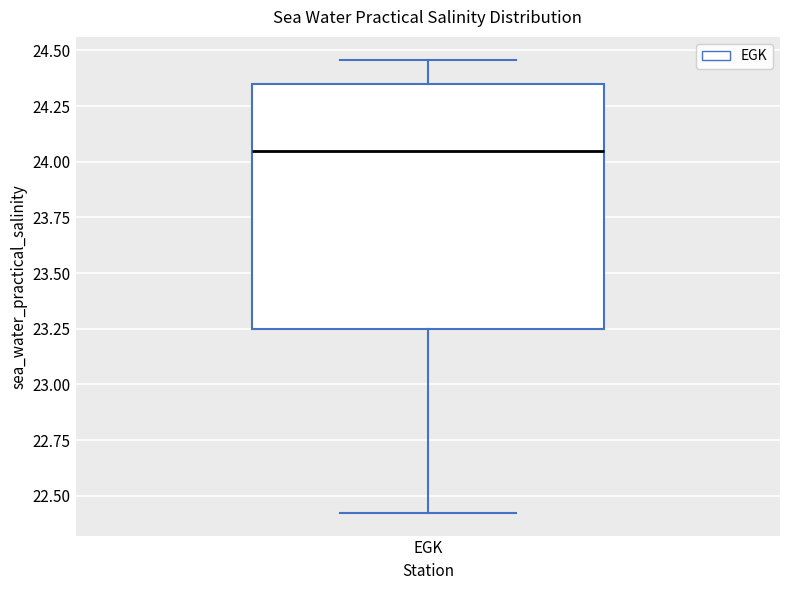

Transcribe this box plot: give where the median line is, the range the box spans, and where the two whiskers end, as read against the y-axis. The values are not printed on the chart, so give them approximately, as read against the axis.

median 24.05, box 23.25 to 24.35, whiskers 22.40 to 24.45